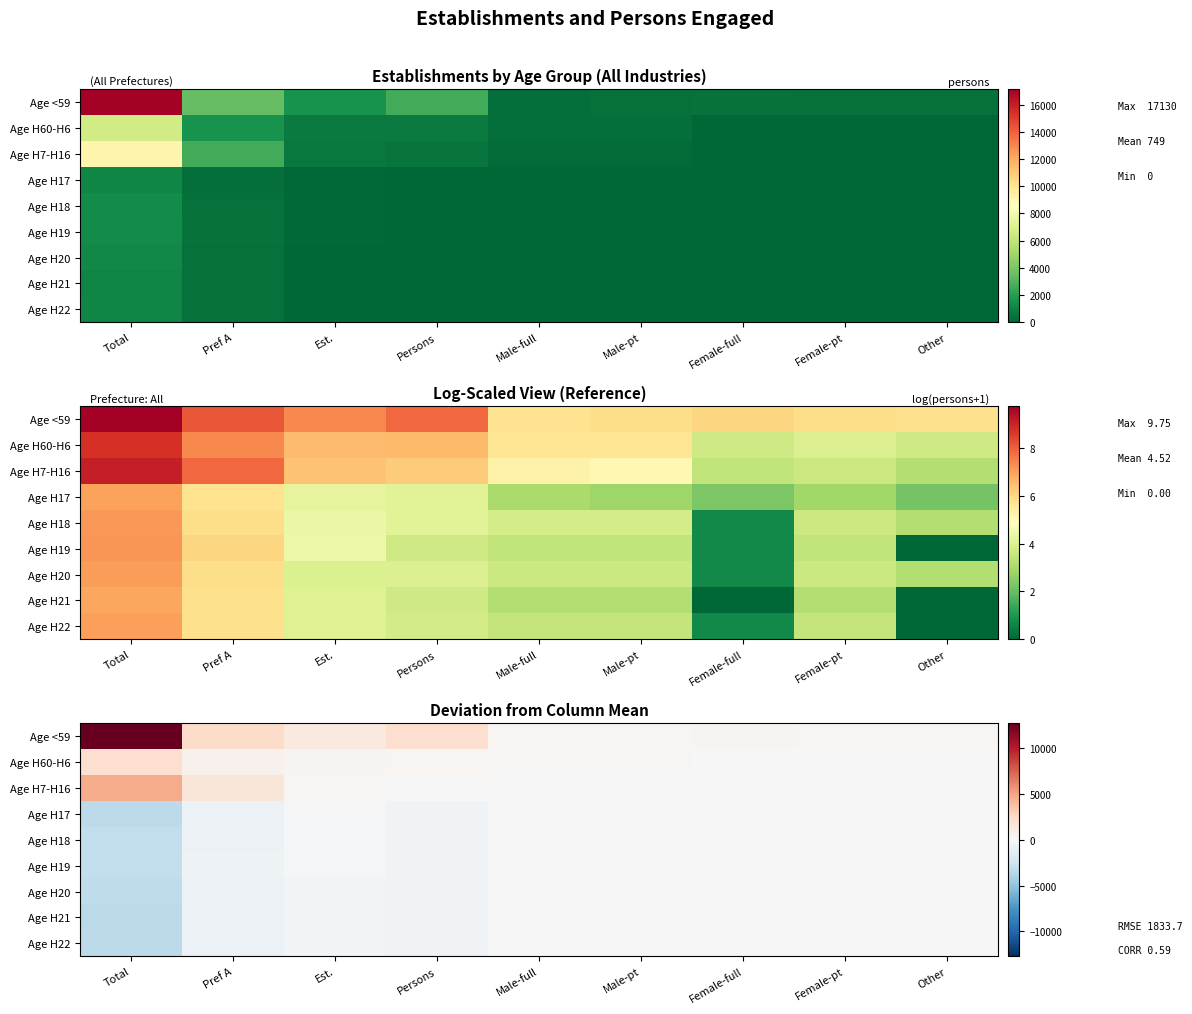

Read the Age H60-H6 value at Female-pt.

-15.2